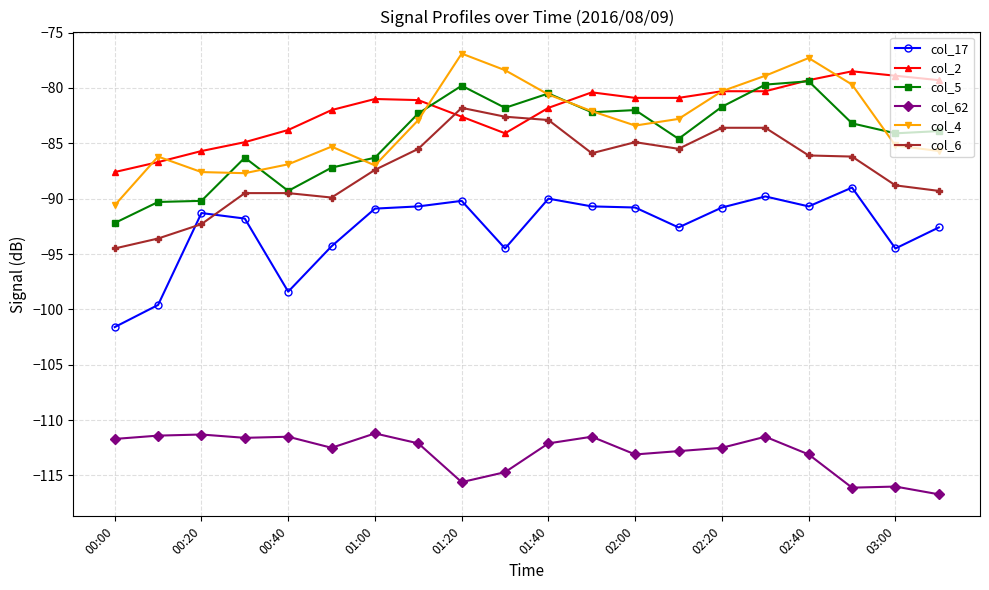

True or false: col_62 and col_6 intersect in this chart.

False